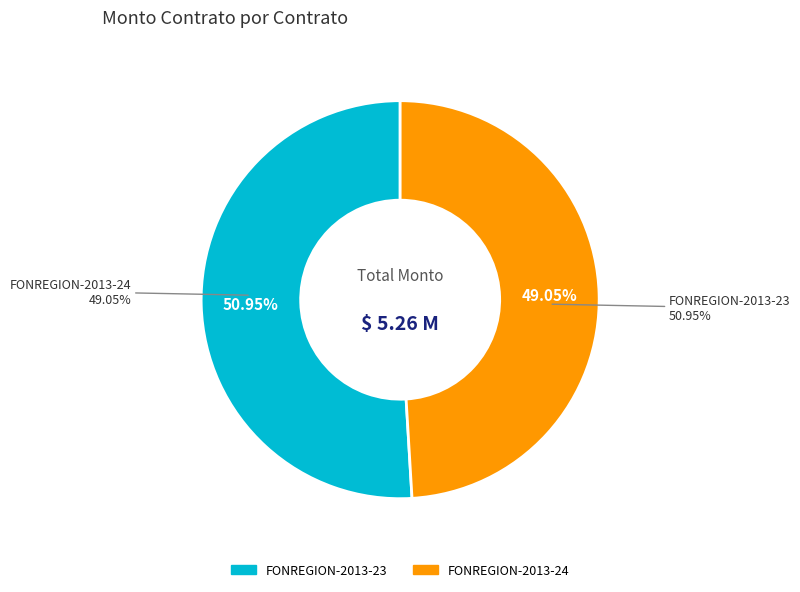

What is the change in value from FONREGION-2013-23 to FONREGION-2013-24?

-99999.1